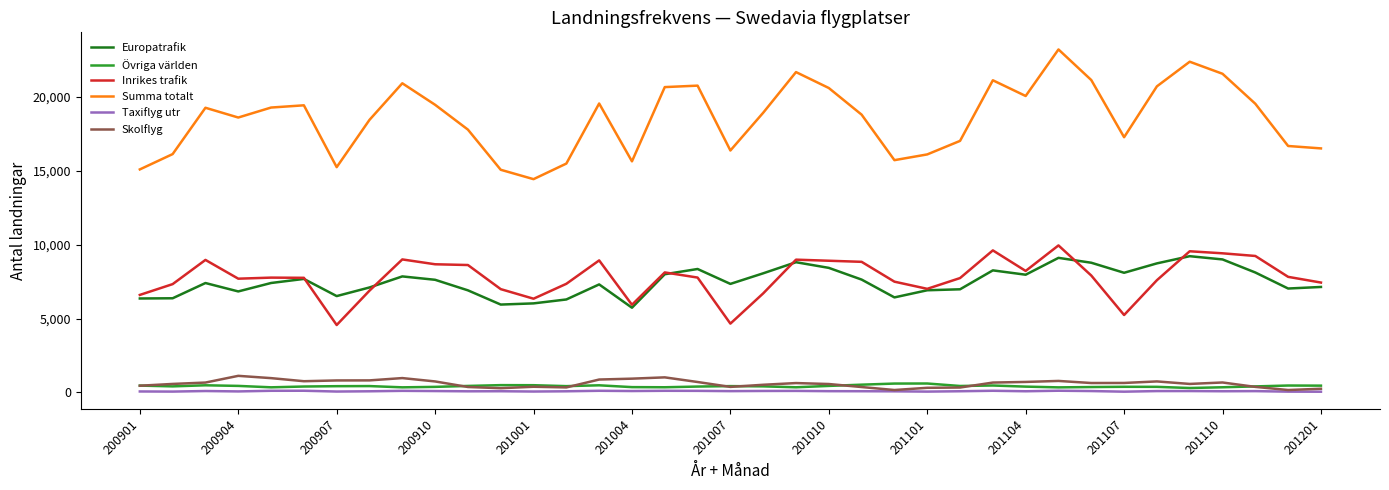

Which series has the largest range (max minus min)?

Summa totalt